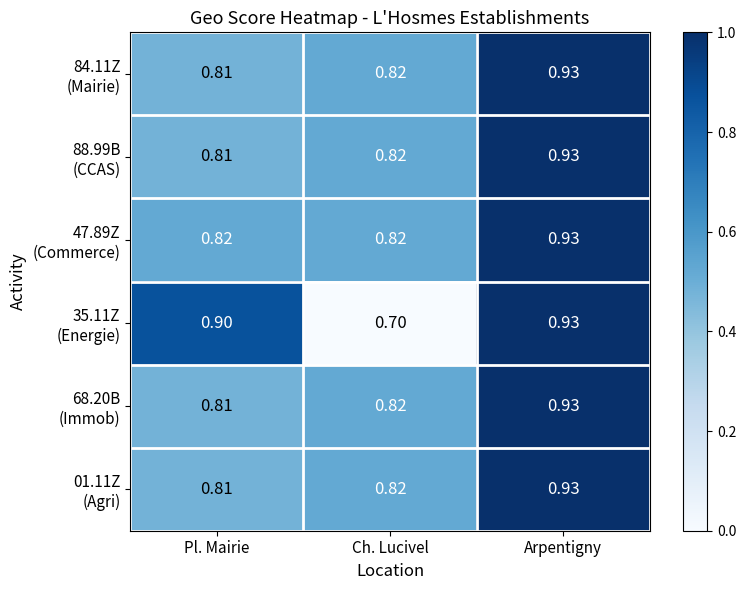

At which category is the sum across all series the highest?

Arpentigny